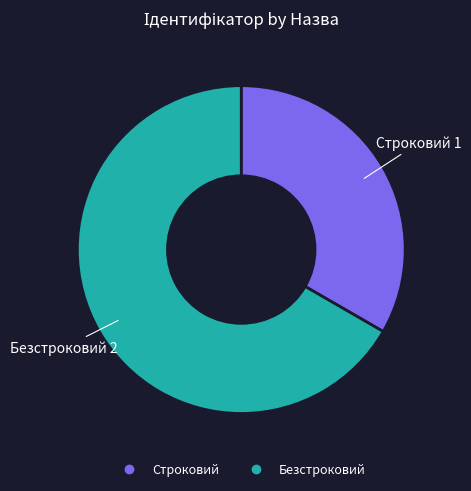

Is the sum of Строковий and Безстроковий greater than half?

Yes